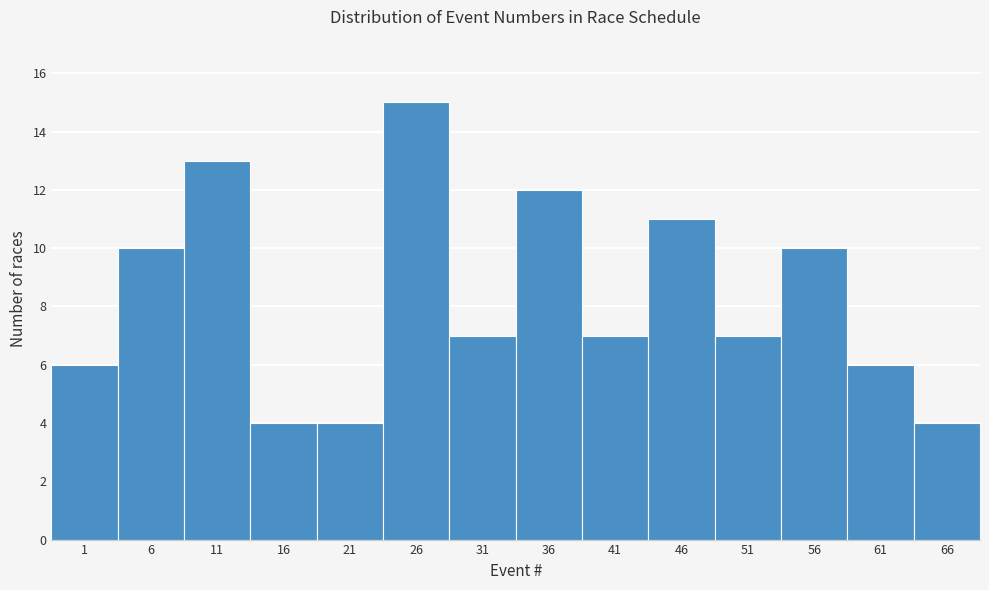

Reading left to right, extract all data points from this chart.

1=6	6=10	11=13	16=4	21=4	26=15	31=7	36=12	41=7	46=11	51=7	56=10	61=6	66=4